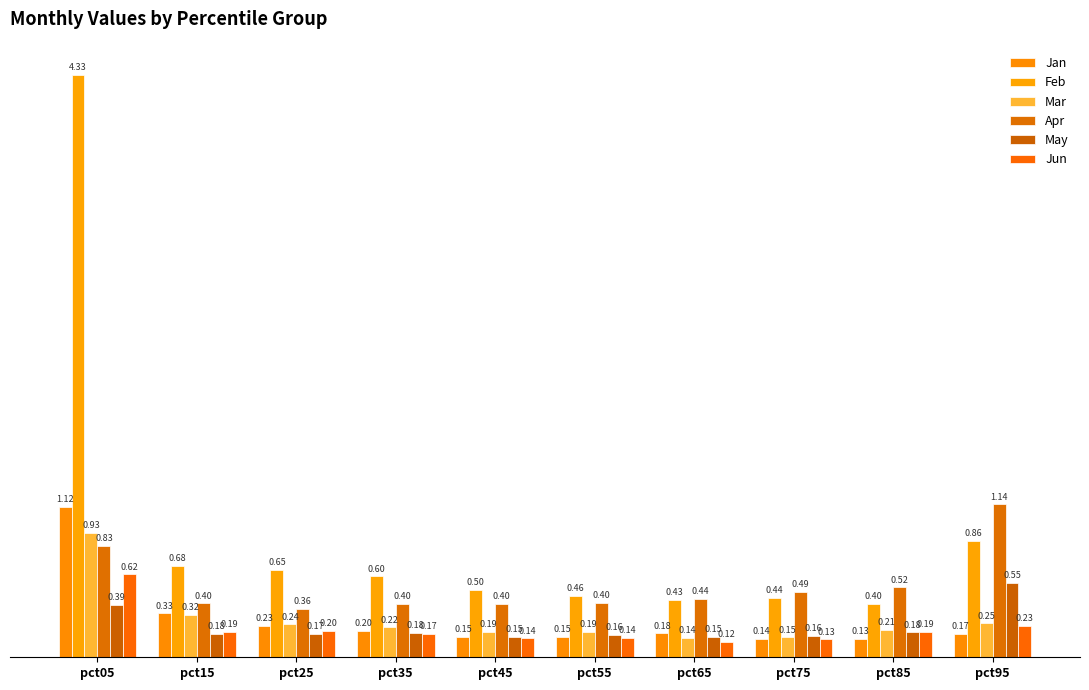

What is the value of the Mar bar at the 7th from the left?

0.1